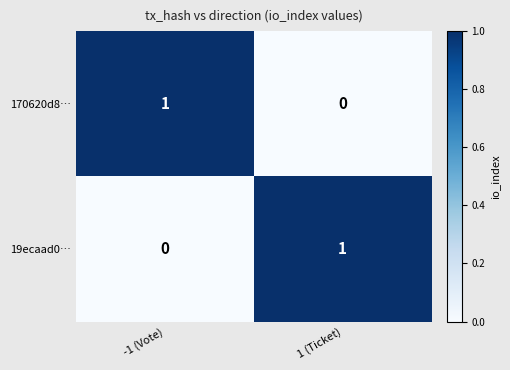

Reading left to right, extract all data points from this chart.

170620d8…: 1	0
19ecaad0…: 0	1